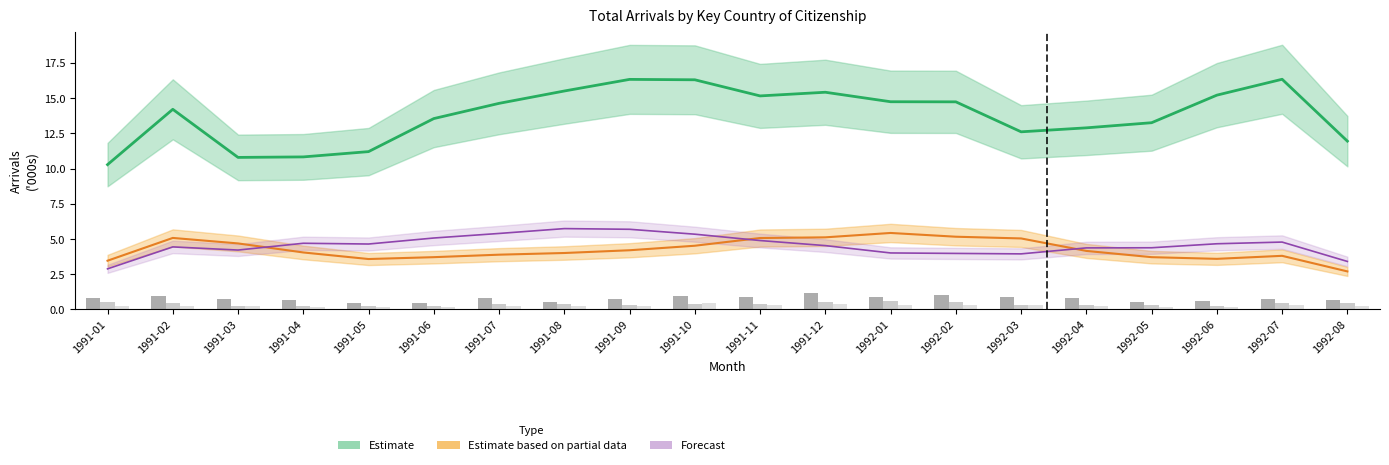

Is it true that France equals 0.1 at 1992-03?

False